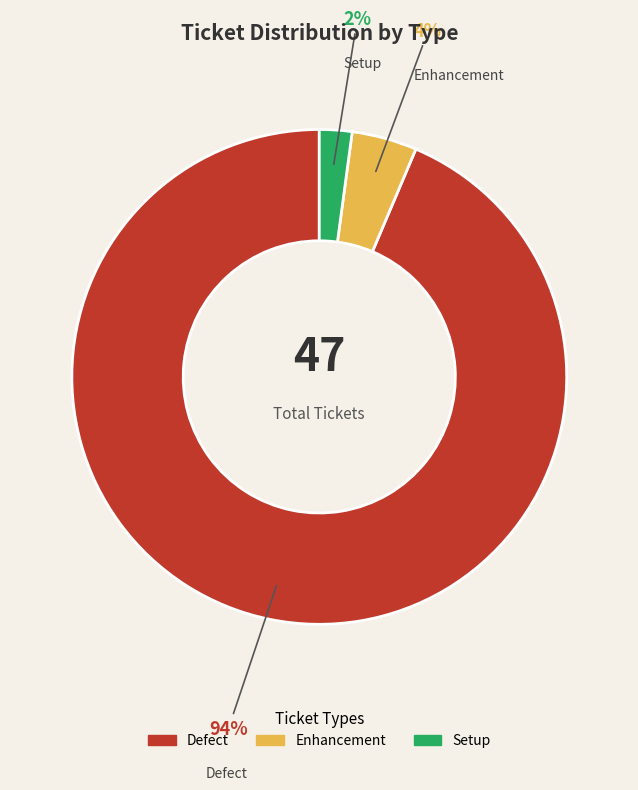

Is there a majority slice in this chart?

Yes